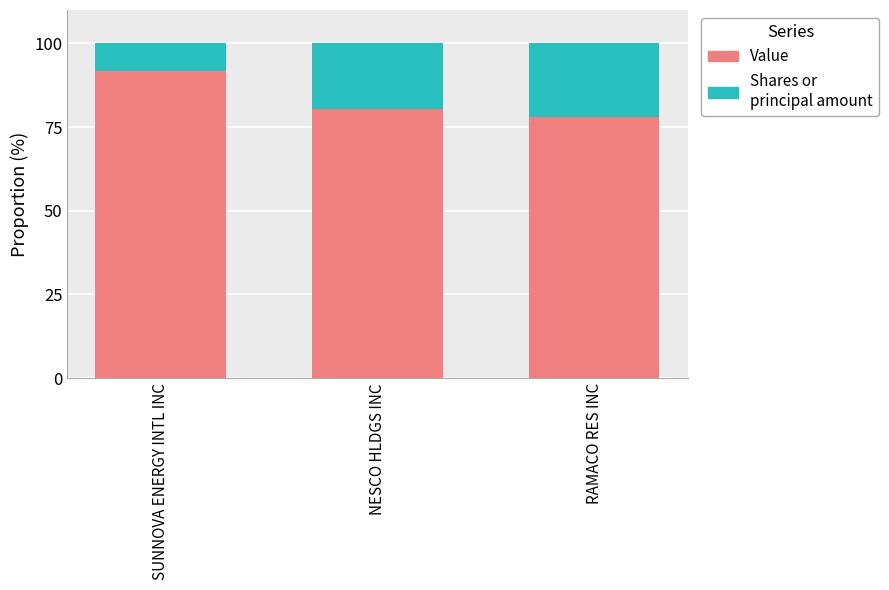

The value of Value at SUNNOVA ENERGY INTL INC is 162.1. True or false?

False